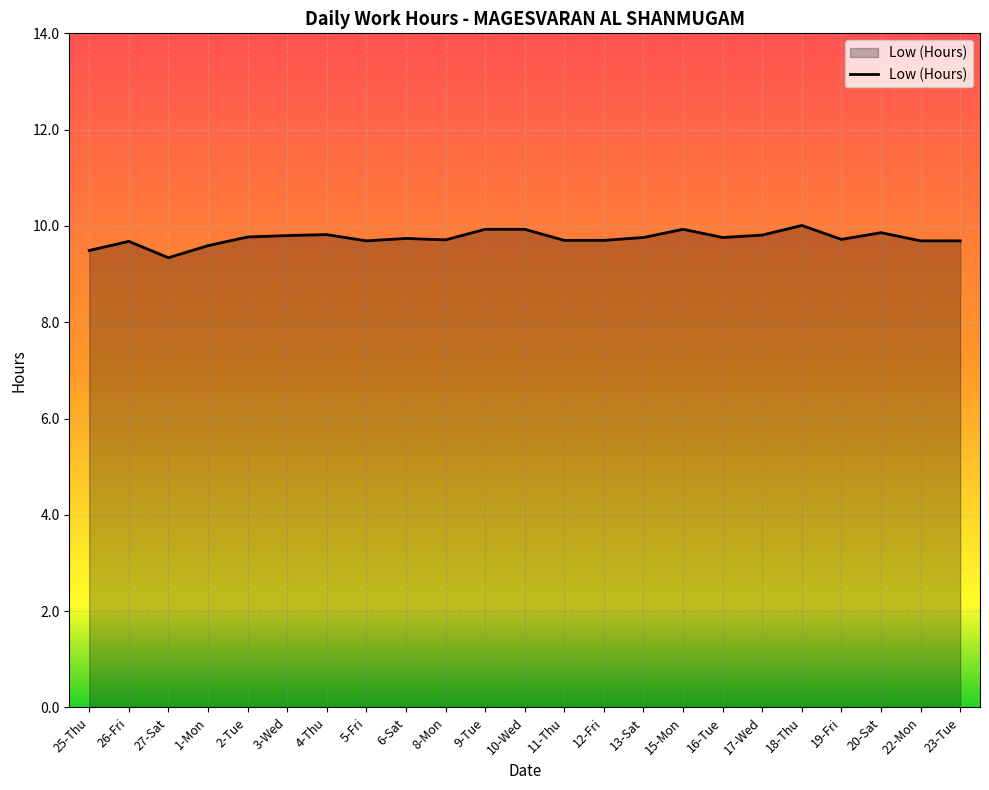

What is the ratio of the value at 10-Wed to the value at 26-Fri?

1.0